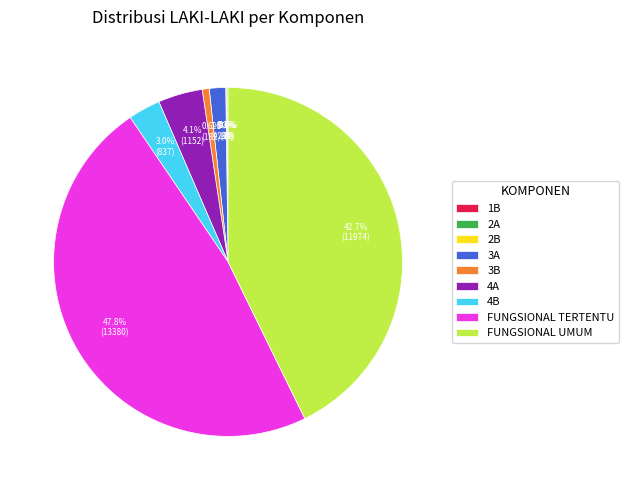

The FUNGSIONAL TERTENTU slice represents 36% of the pie. True or false?

False